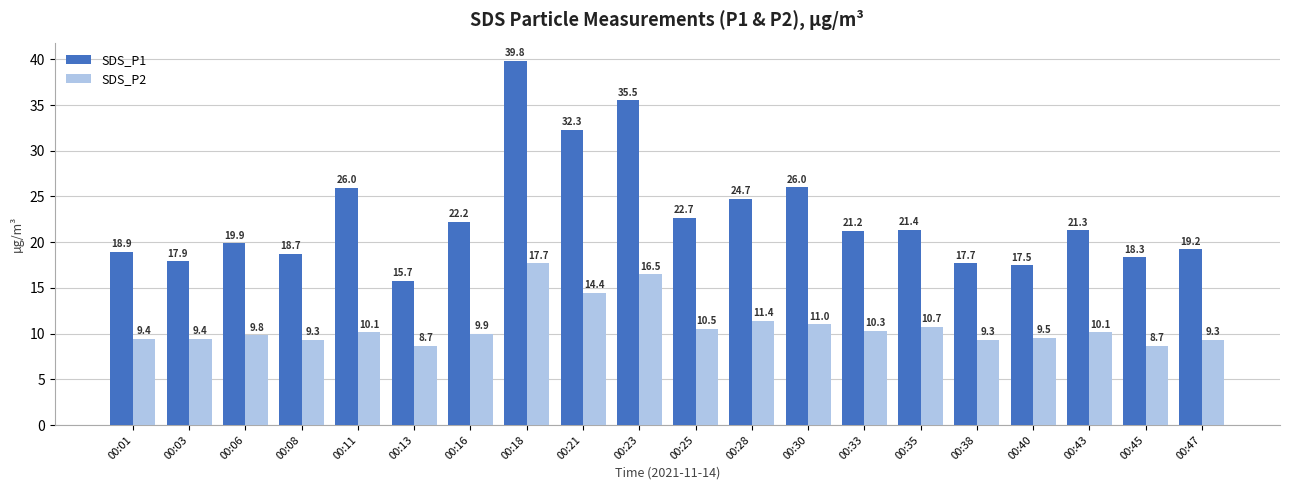

What is the value of the SDS_P1 bar at the 6th from the left?

15.7